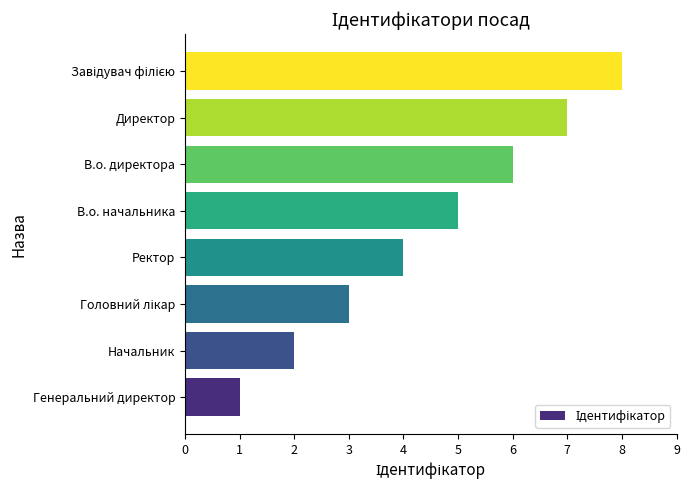

What is the difference between the second highest and minimum values?

6